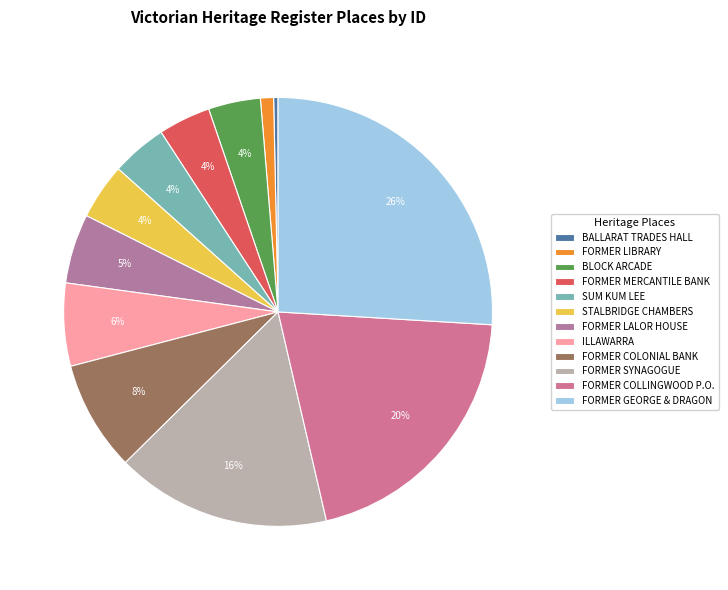

Which category has the smallest portion of the pie?

BALLARAT TRADES HALL